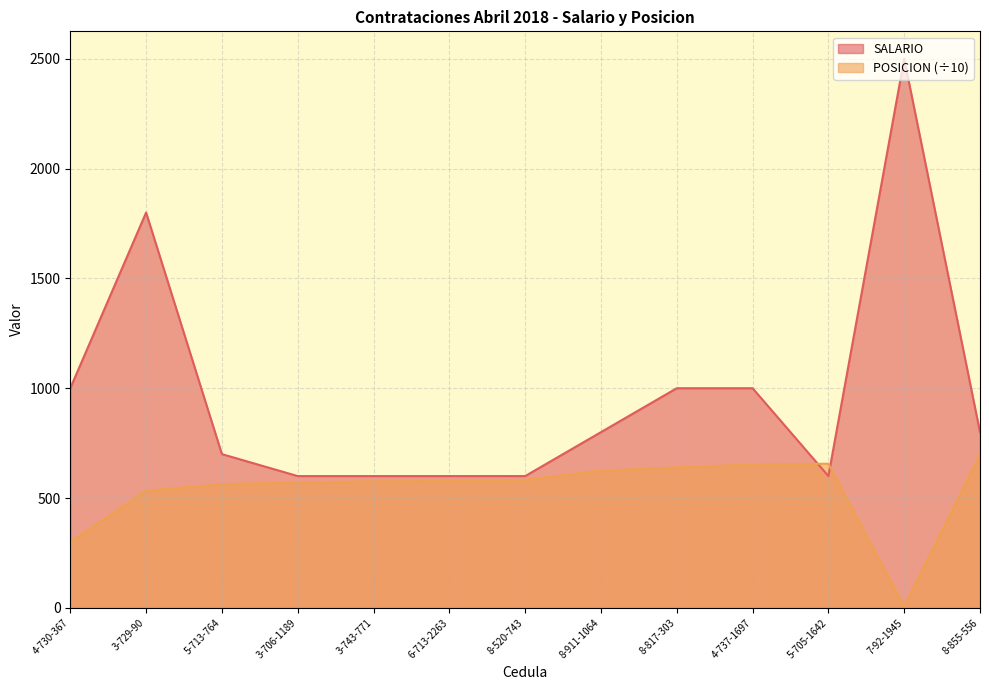

Reading right to left, transcribe all the data shown in this chart.

SALARIO: 8-855-556=800.0	7-92-1945=2500.0	5-705-1642=600.0	4-737-1697=1000.0	8-817-303=1000.0	8-911-1064=800.0	8-520-743=600.0	6-713-2263=600.0	3-743-771=600.0	3-706-1189=600.0	5-713-764=700.0	3-729-90=1800.0	4-730-367=1000.0
POSICION: 8-855-556=700.1	7-92-1945=6.6	5-705-1642=656.5	4-737-1697=652.1	8-817-303=639.8	8-911-1064=624.5	8-520-743=582.7	6-713-2263=578.1	3-743-771=575.6	3-706-1189=571.8	5-713-764=563.3	3-729-90=533.0	4-730-367=300.5